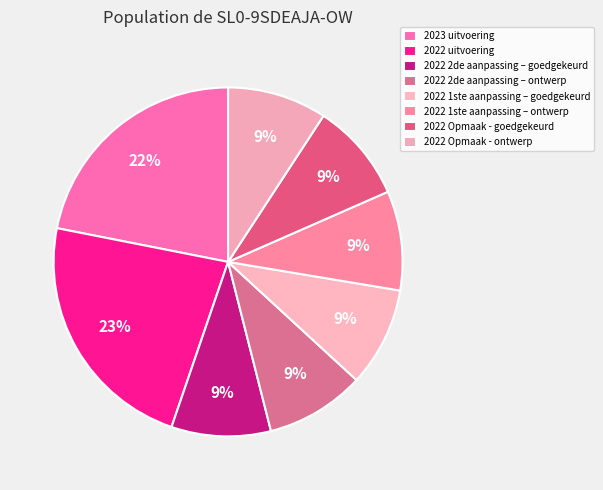

Which category has the smallest portion of the pie?

2022 2de aanpassing – goedgekeurd